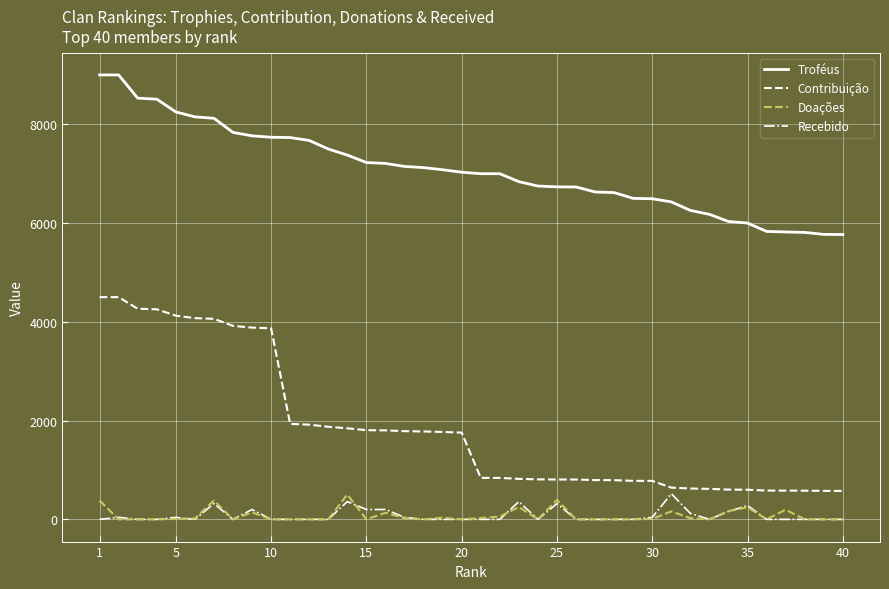

Which series has the widest spread of values?

Contribuição